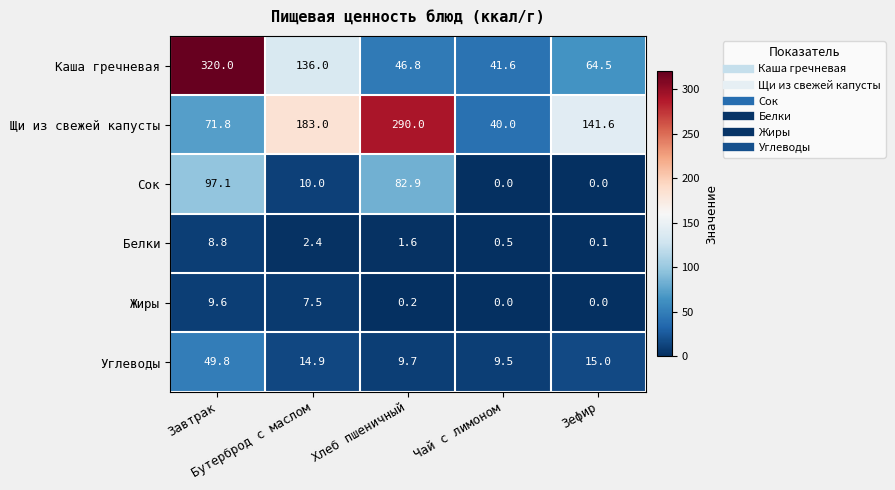

Which series has the widest spread of values?

Каша гречневая